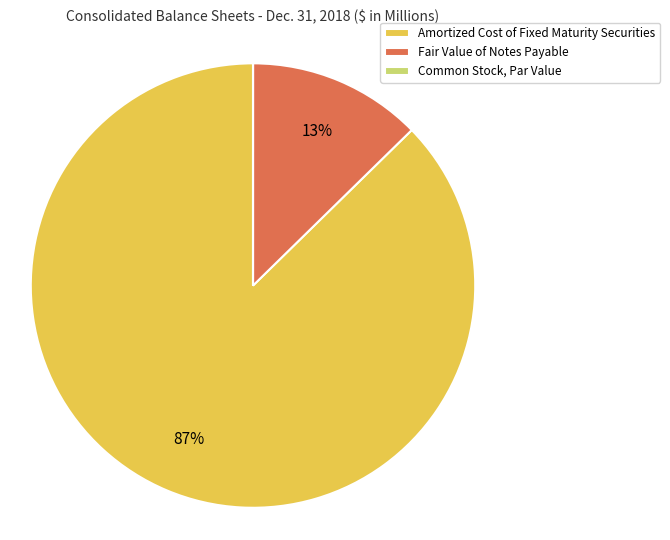

To the nearest percent, what is the average slice percentage?

33%